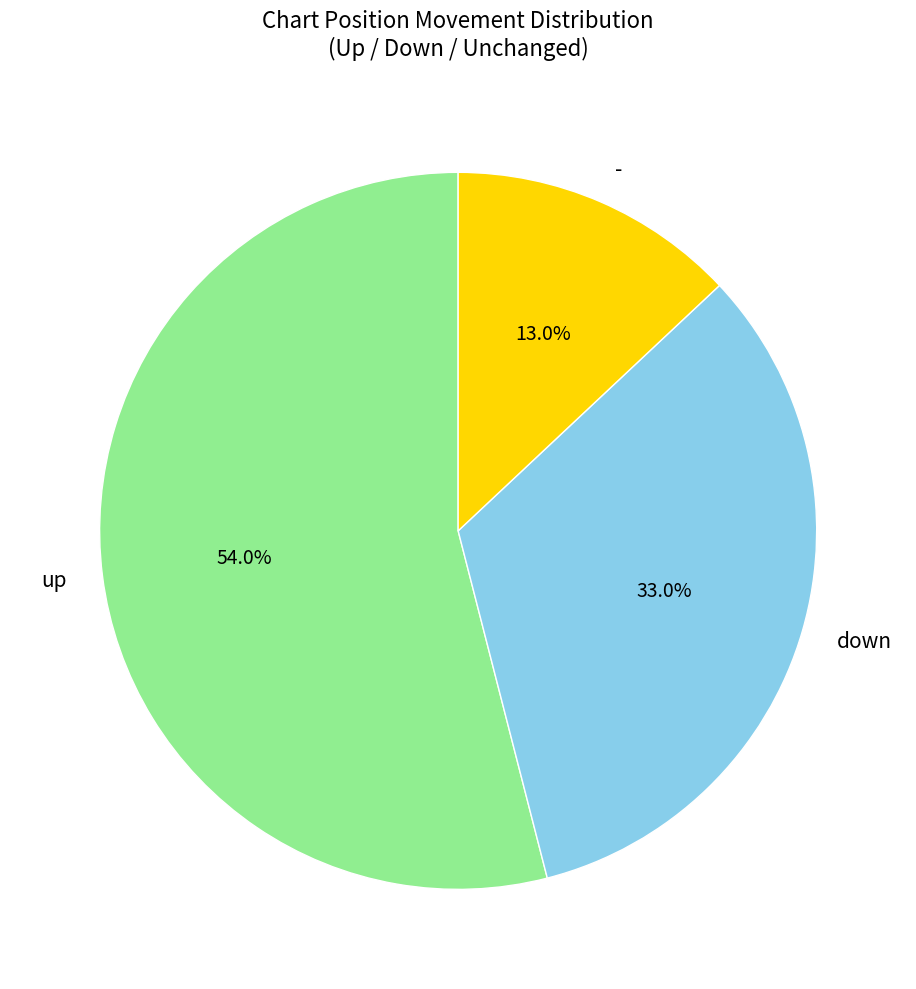

To the nearest percent, what percentage of the pie is down?

33%